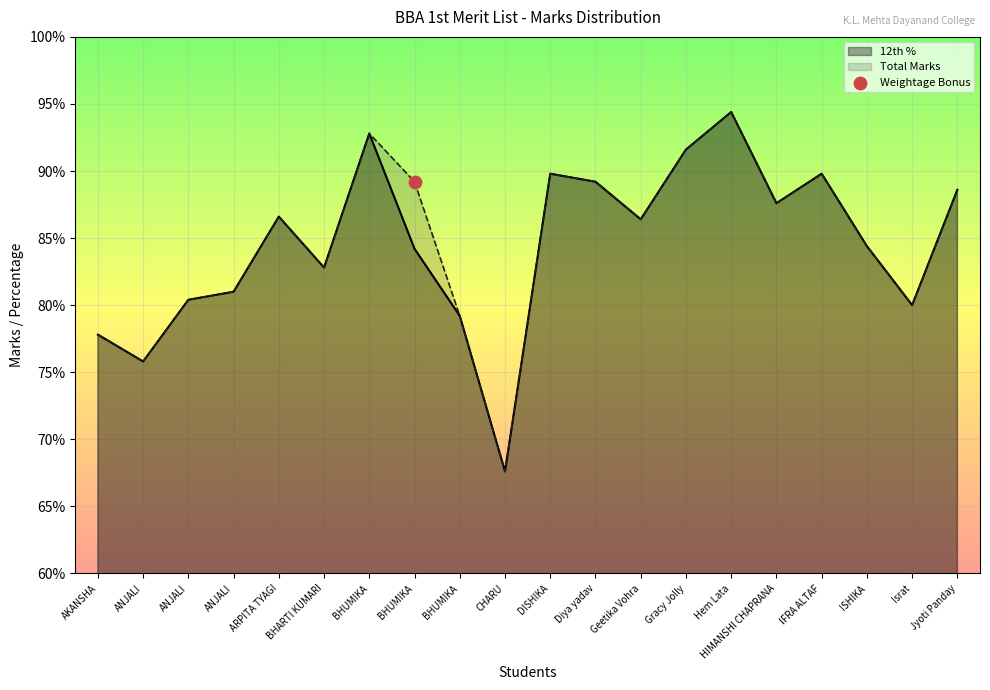

At how many categories does at least one series exceed 93?

1